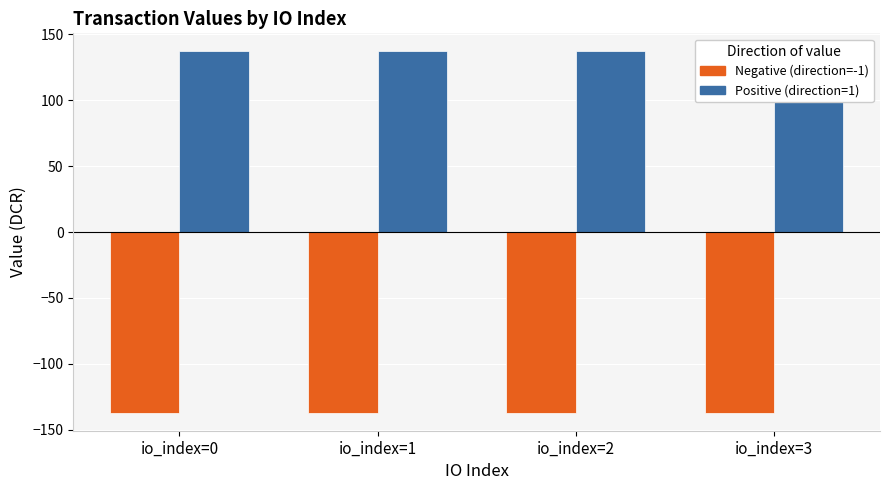

What is the lowest value of the Positive (Regular, direction=1) series?

137.1